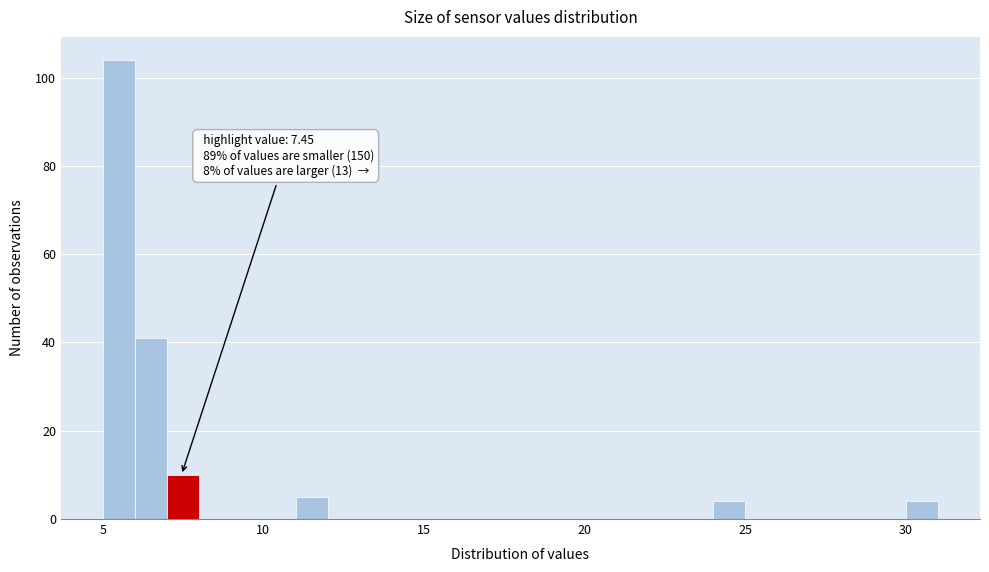

Read against the x-axis, roughly where is the centre of the tallest bar?

5.5